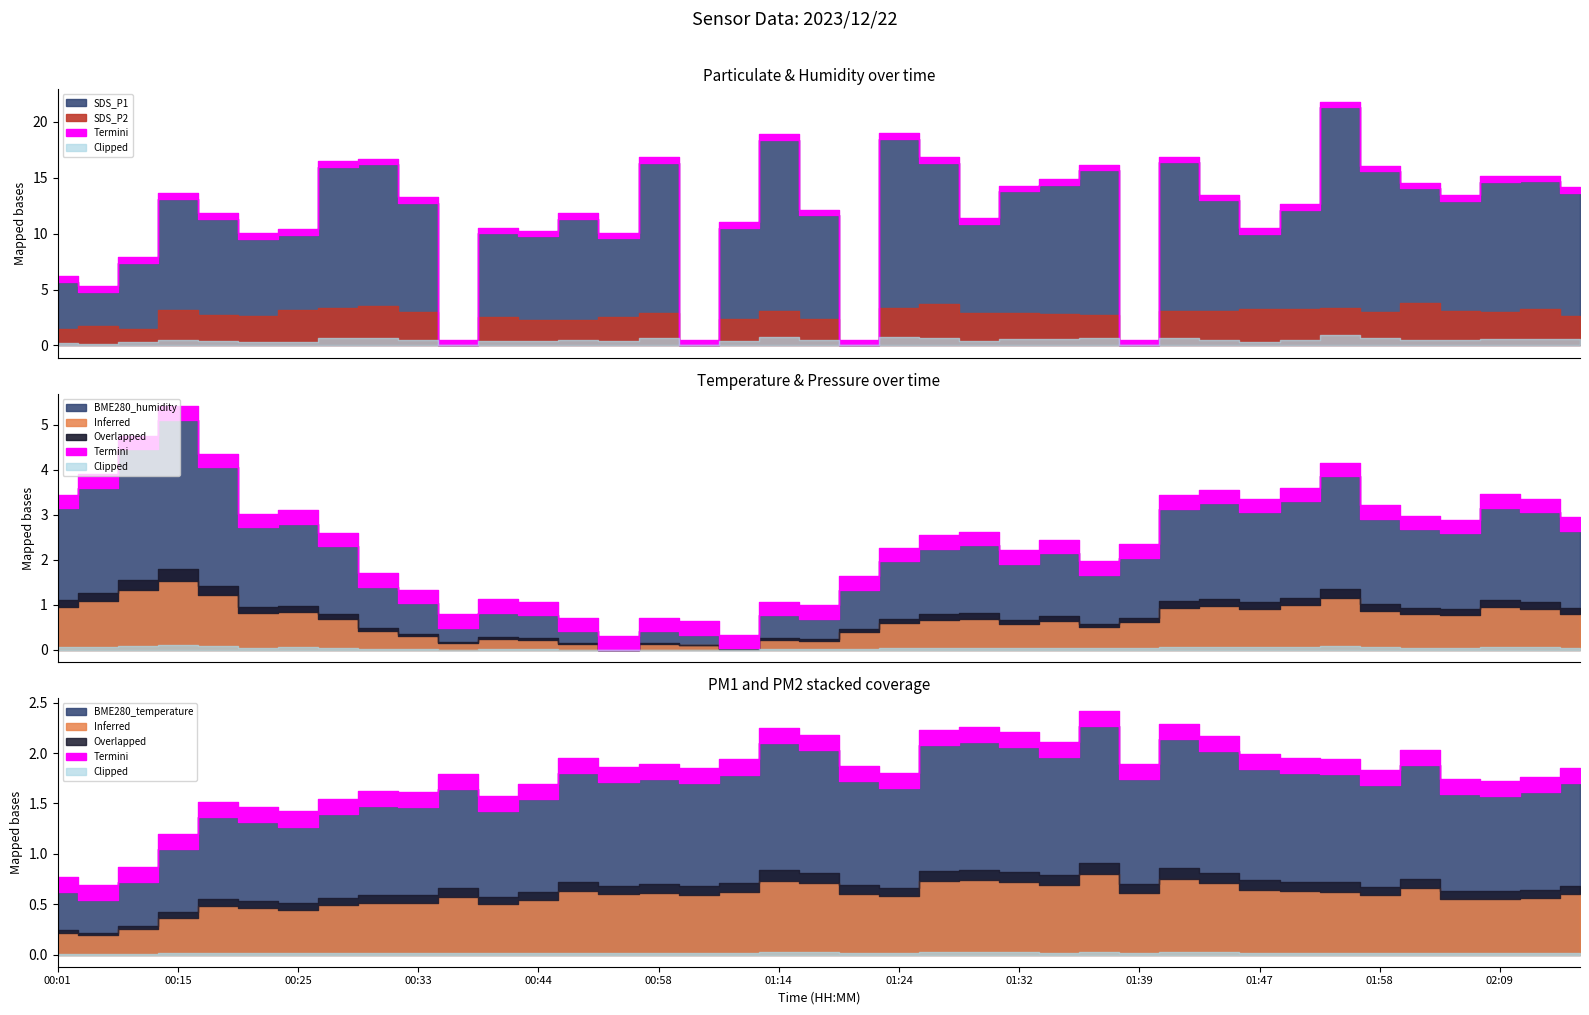

True or false: BME280_humidity and SDS_P1 cross at least once.

False